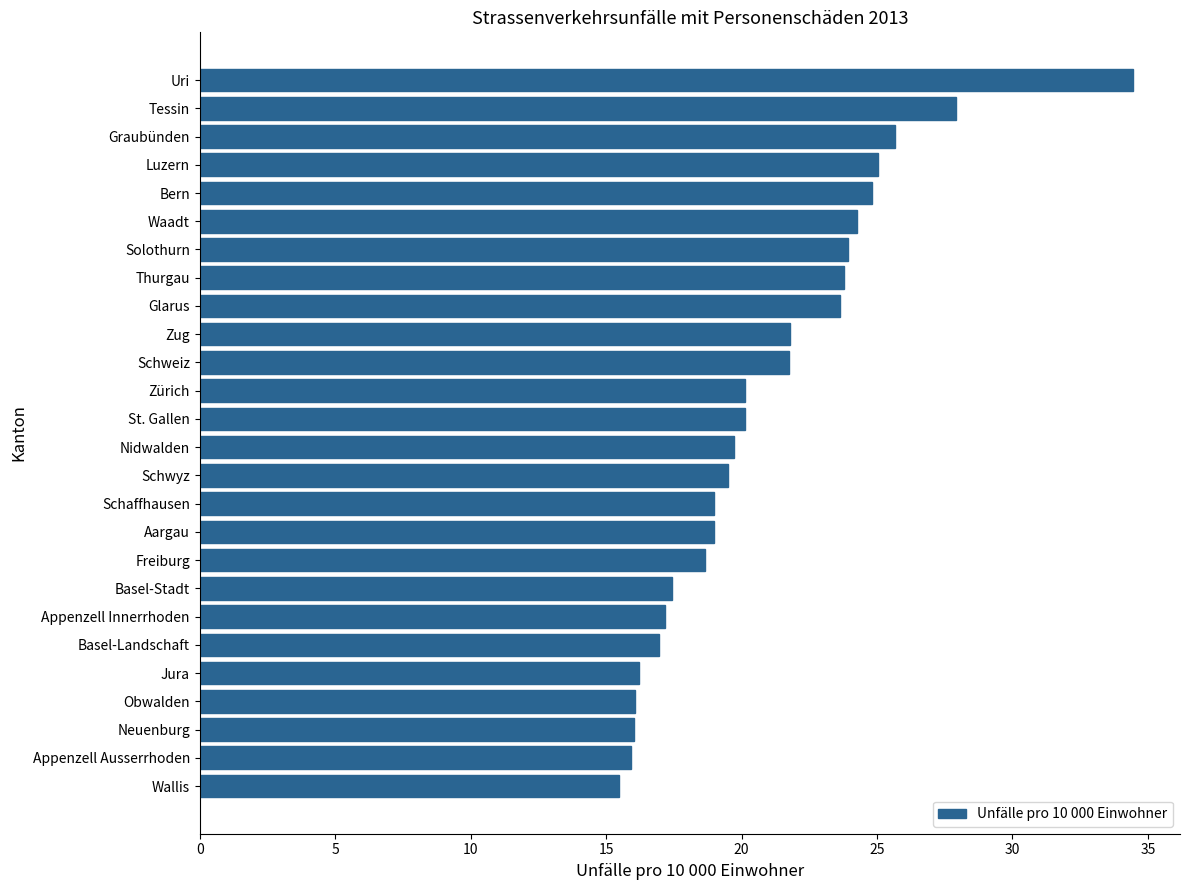

True or false: the data shows 25.7 at Graubünden.

True